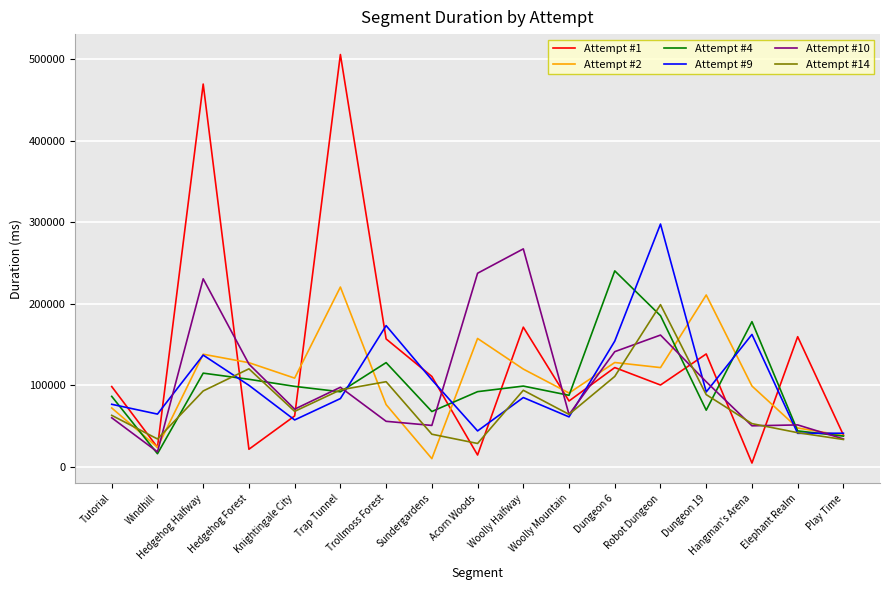

What is the difference between the maximum and second lowest values in the Attempt #1 series?

491590